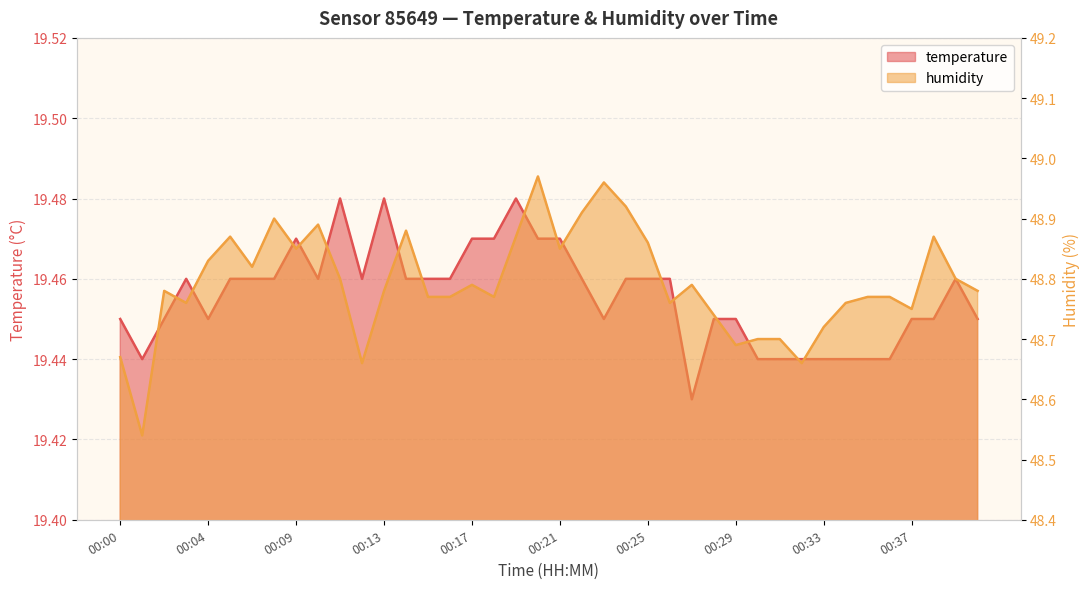

Reading right to left, transcribe all the data shown in this chart.

temperature: 00:40=19.4	00:39=19.5	00:38=19.4	00:37=19.4	00:36=19.4	00:35=19.4	00:34=19.4	00:33=19.4	00:32=19.4	00:31=19.4	00:30=19.4	00:29=19.4	00:28=19.4	00:27=19.4	00:26=19.5	00:25=19.5	00:24=19.5	00:23=19.4	00:22=19.5	00:21=19.5	00:20=19.5	00:19=19.5	00:18=19.5	00:17=19.5	00:16=19.5	00:15=19.5	00:14=19.5	00:13=19.5	00:12=19.5	00:11=19.5	00:10=19.5	00:09=19.5	00:08=19.5	00:07=19.5	00:06=19.5	00:04=19.4	00:03=19.5	00:02=19.4	00:01=19.4	00:00=19.4
humidity: 00:40=48.8	00:39=48.8	00:38=48.9	00:37=48.8	00:36=48.8	00:35=48.8	00:34=48.8	00:33=48.7	00:32=48.7	00:31=48.7	00:30=48.7	00:29=48.7	00:28=48.7	00:27=48.8	00:26=48.8	00:25=48.9	00:24=48.9	00:23=49.0	00:22=48.9	00:21=48.9	00:20=49.0	00:19=48.9	00:18=48.8	00:17=48.8	00:16=48.8	00:15=48.8	00:14=48.9	00:13=48.8	00:12=48.7	00:11=48.8	00:10=48.9	00:09=48.9	00:08=48.9	00:07=48.8	00:06=48.9	00:04=48.8	00:03=48.8	00:02=48.8	00:01=48.5	00:00=48.7